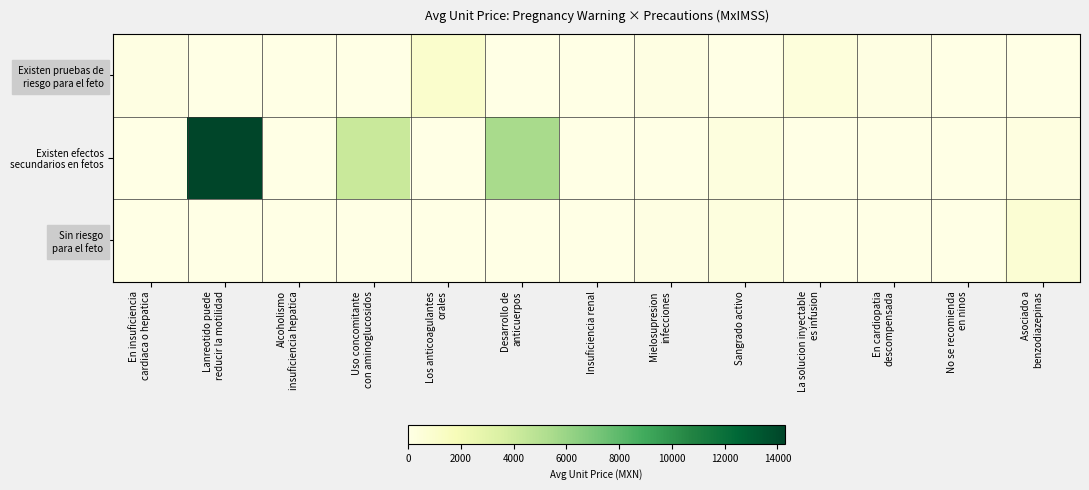

At how many categories does at least one series exceed 3947?

3